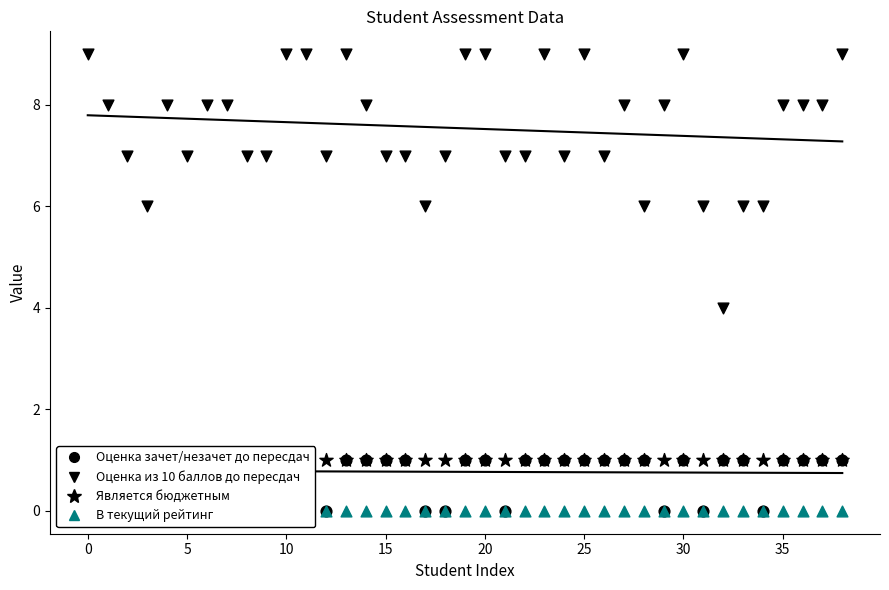

What are all the series names shown in the legend?

Оценка зачет/незачет до пересдач, Оценка из 10 баллов до пересдач, Является бюджетным, В текущий рейтинг